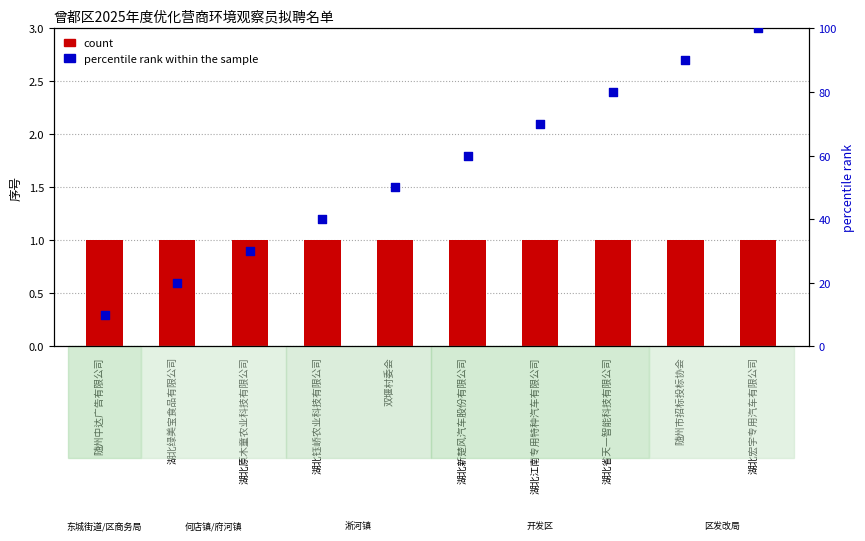

Which series reaches the minimum Y coordinate?

count